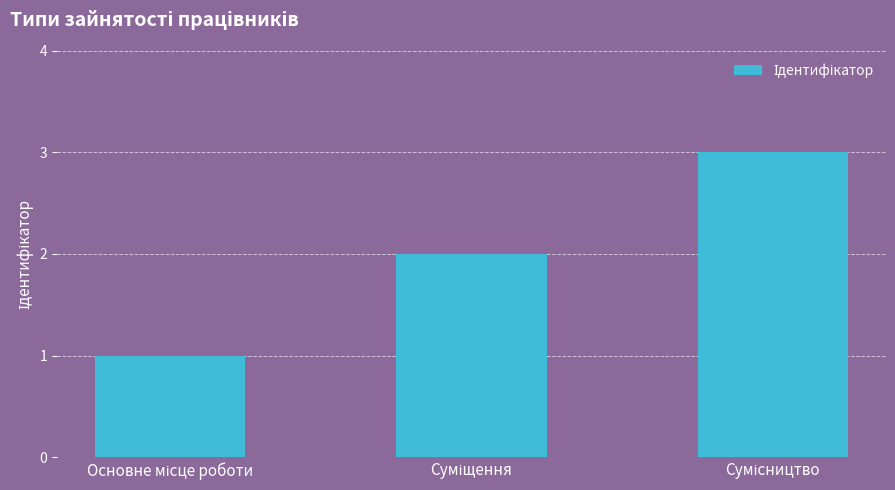

How many data points are less than 2?

1